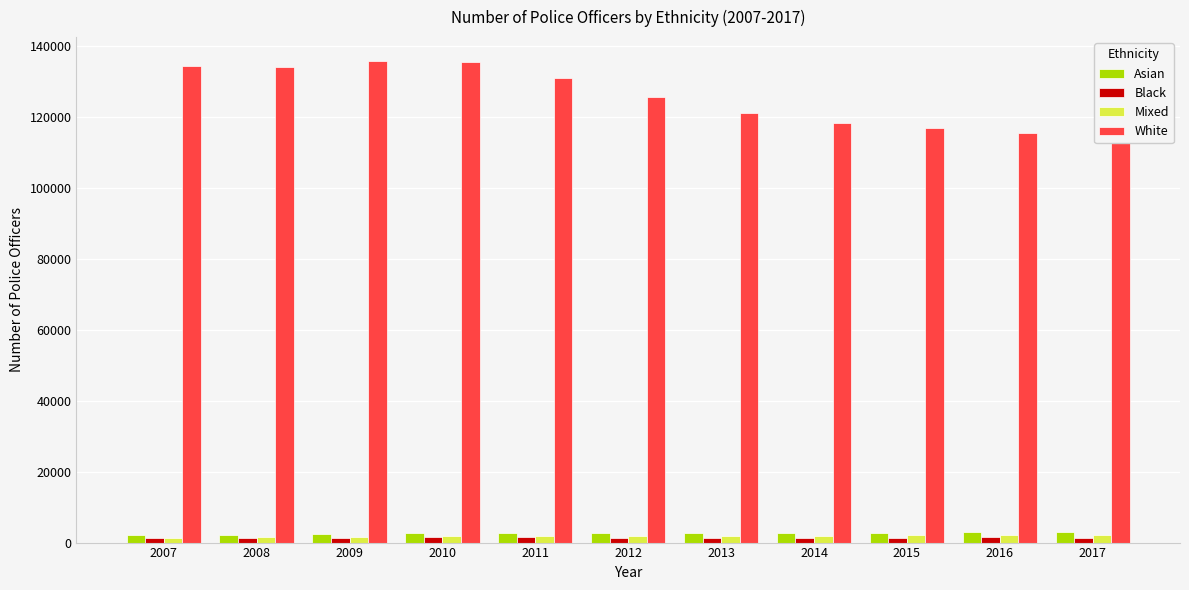

What is the difference between the second highest and minimum values in the White series?

19827